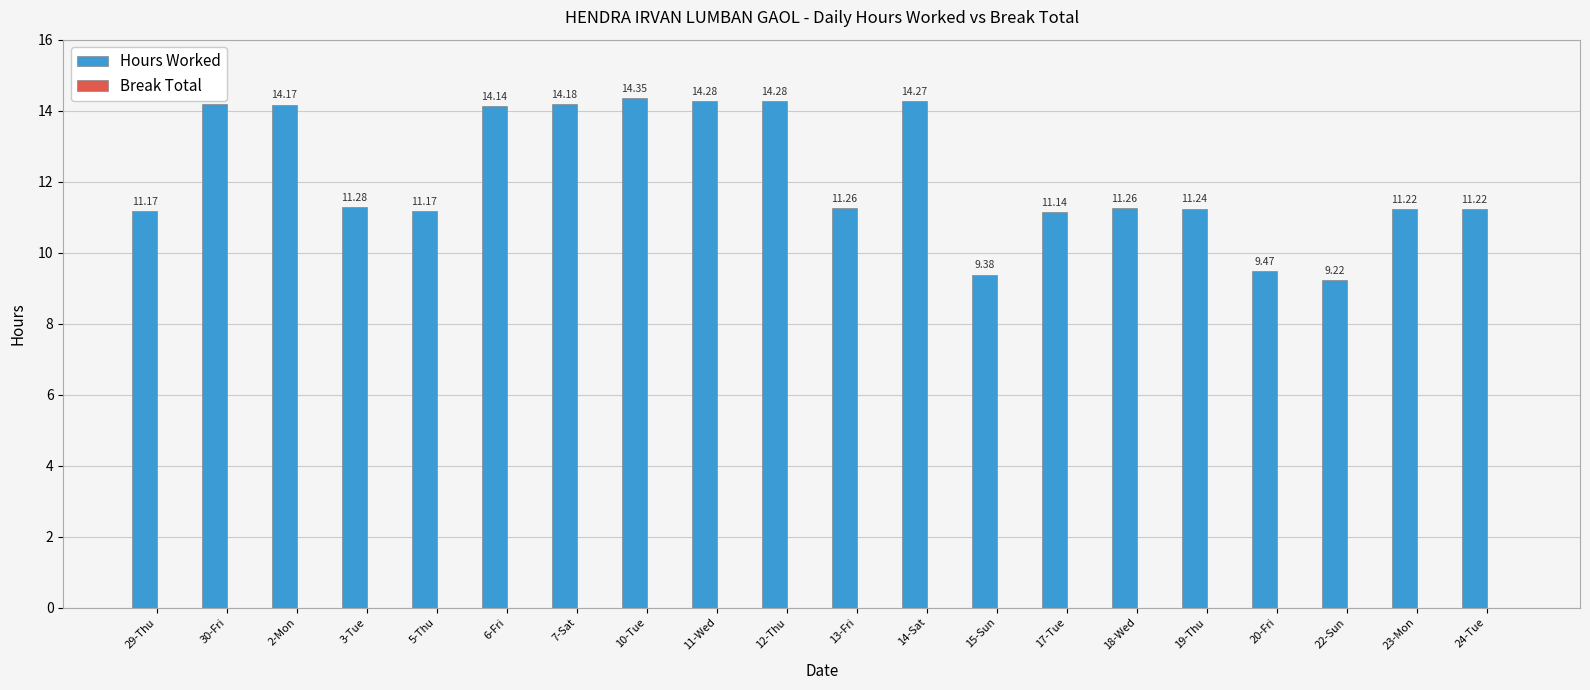

What is the average value?

12.1